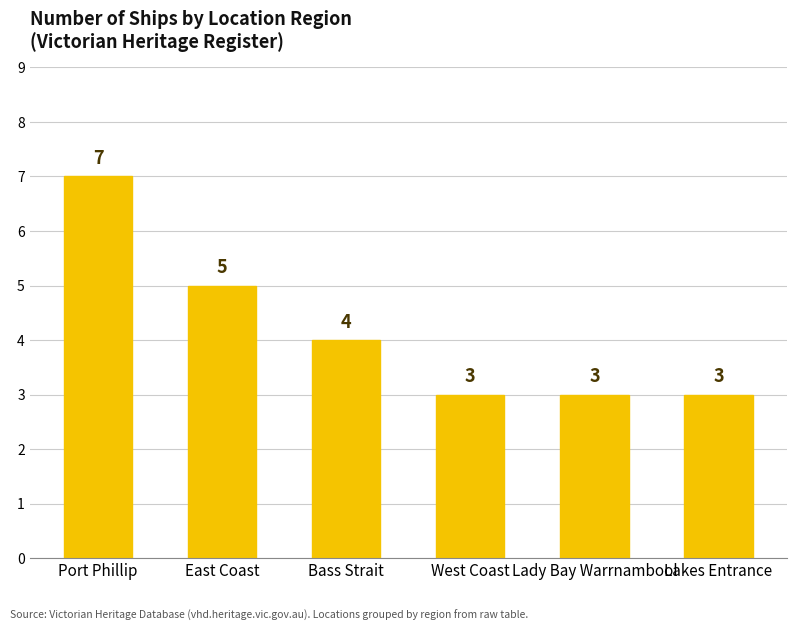

How many series are shown in this chart?

1